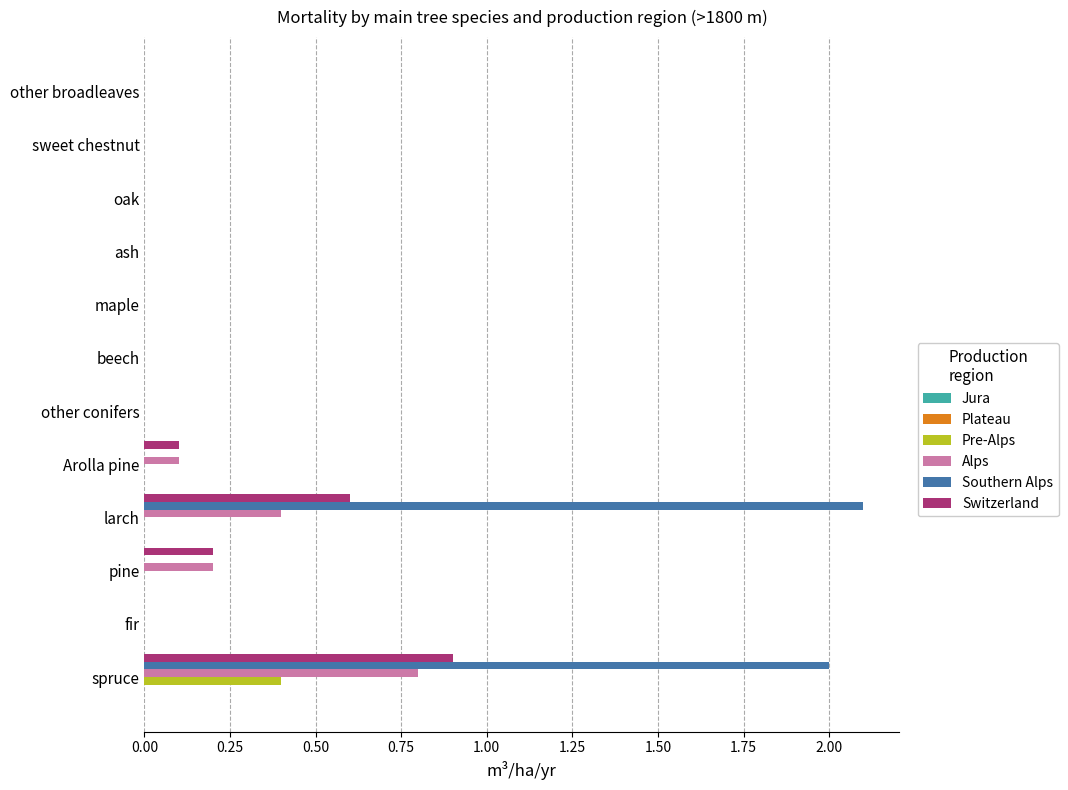

At which category is the sum across all series the highest?

spruce